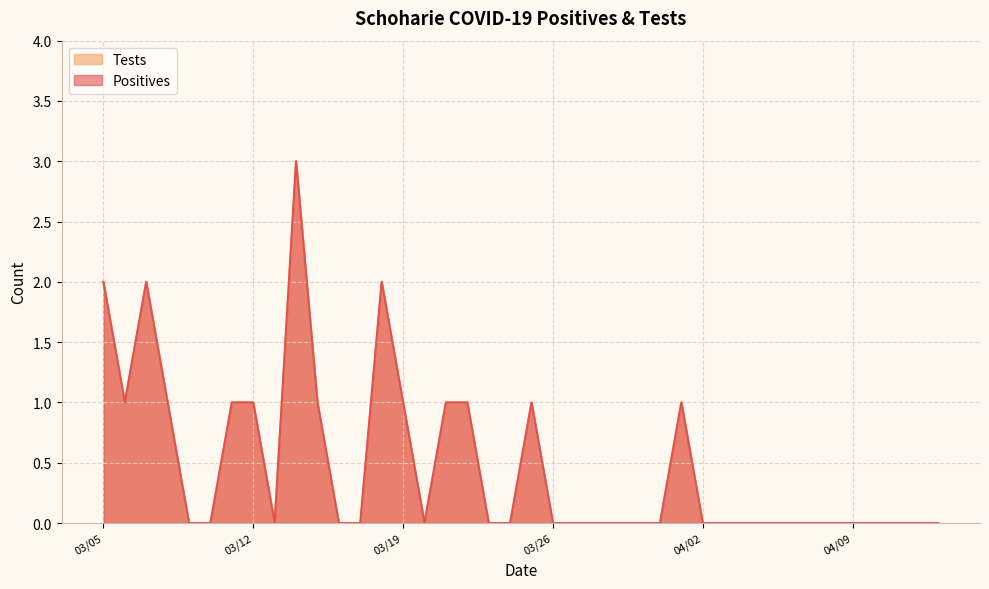

What is the sum of all Positives values?

19